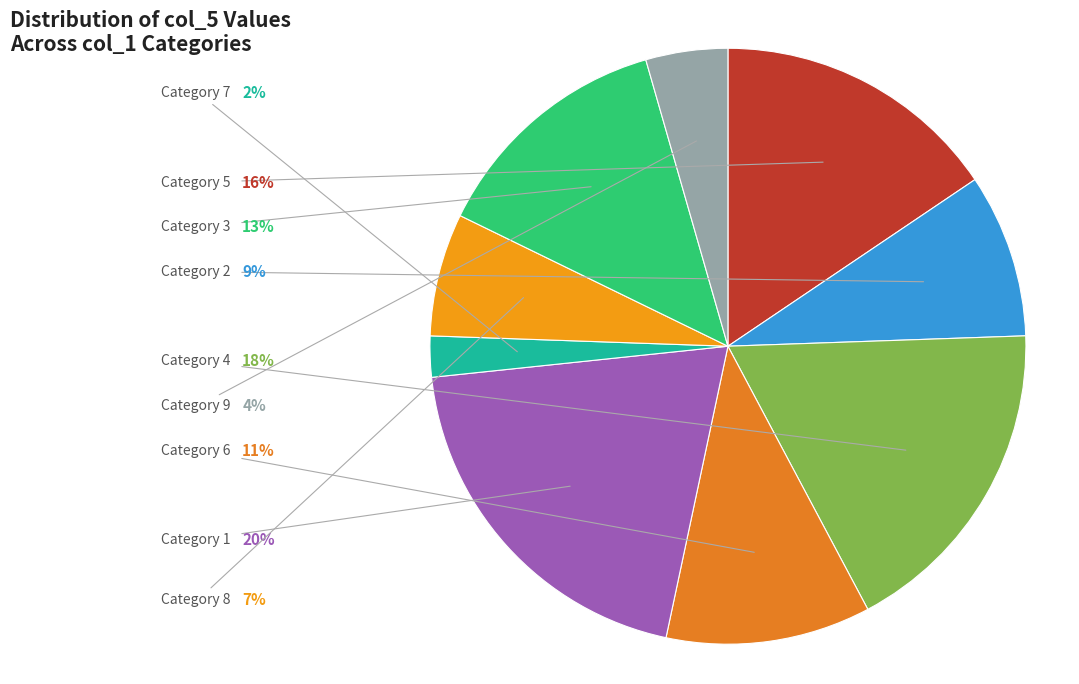

What is the smallest slice in the pie chart?

7